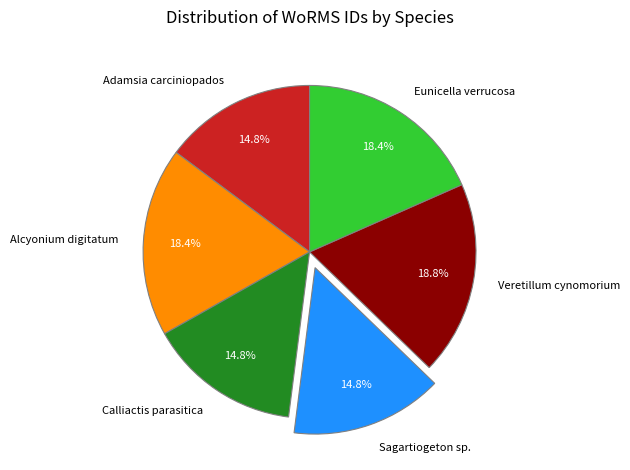

Is Alcyonium digitatum the majority of the pie?

No